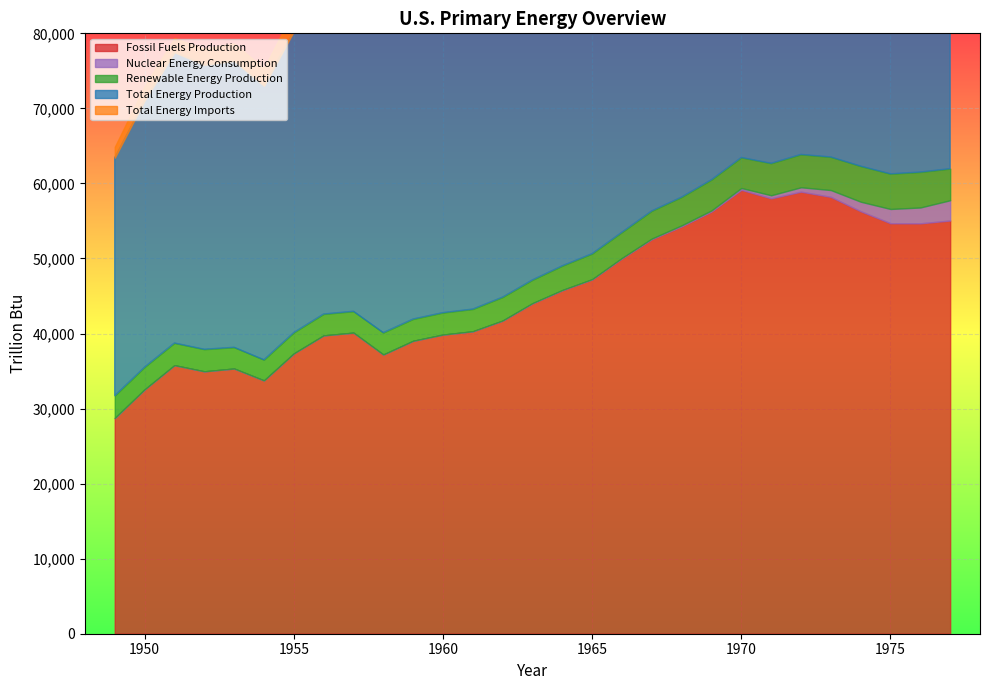

What is the difference between the second highest and minimum values in the Total Energy Production series?

31813.9